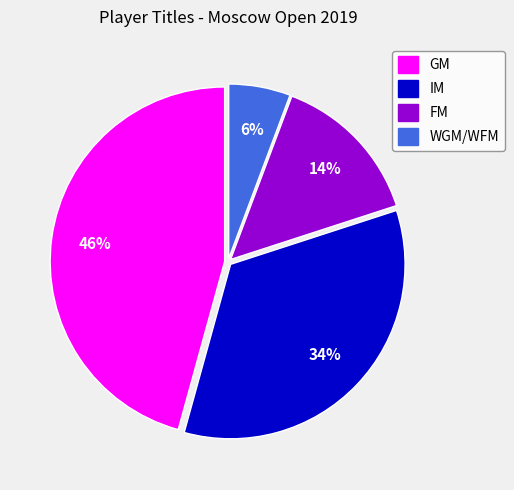

How many segments does this pie chart have?

4